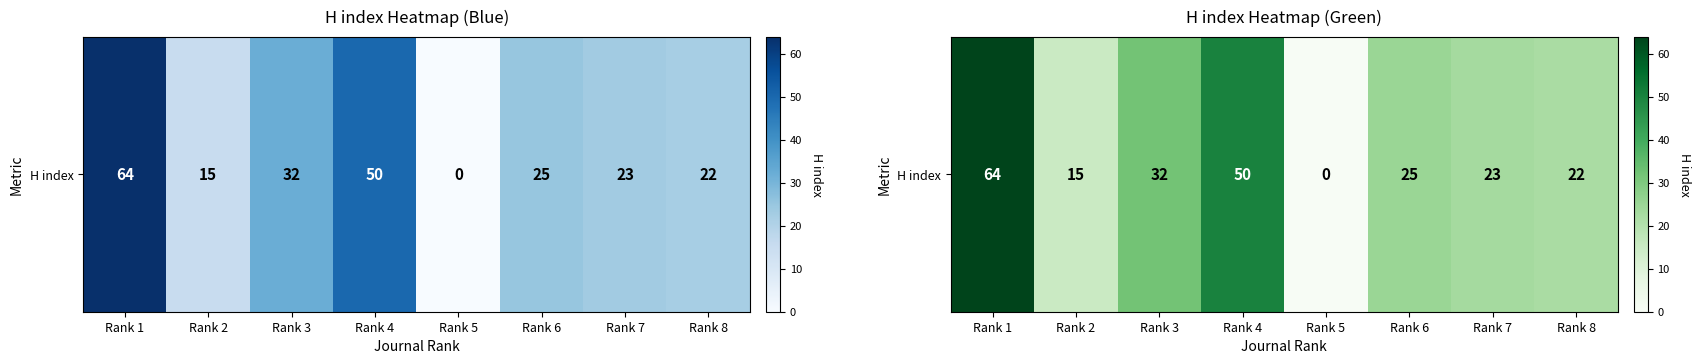

Reading right to left, extract all data points from this chart.

Rank 8=22	Rank 7=23	Rank 6=25	Rank 5=0	Rank 4=50	Rank 3=32	Rank 2=15	Rank 1=64